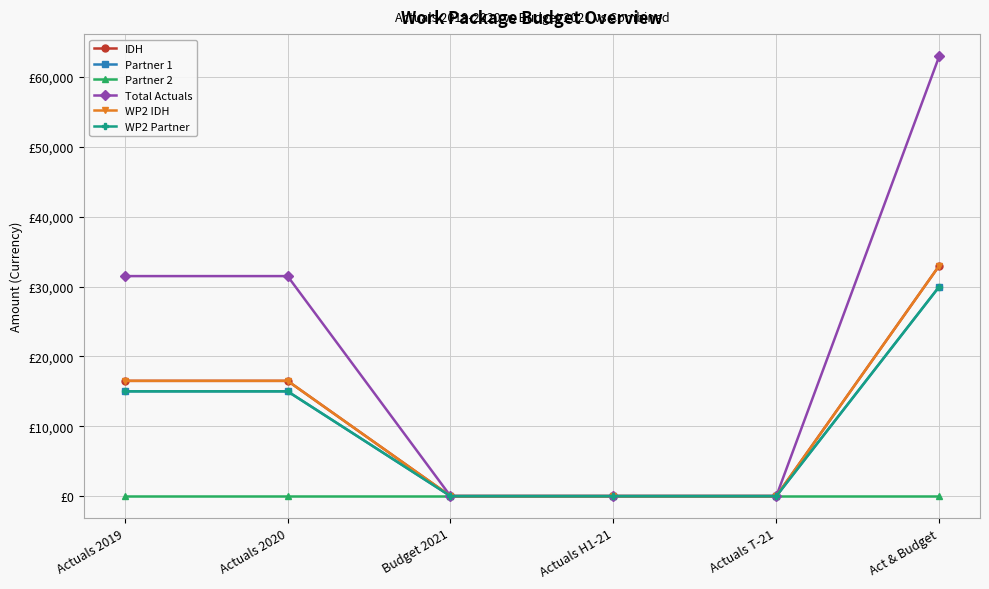

Is this an area chart (filled region under the line)?

No